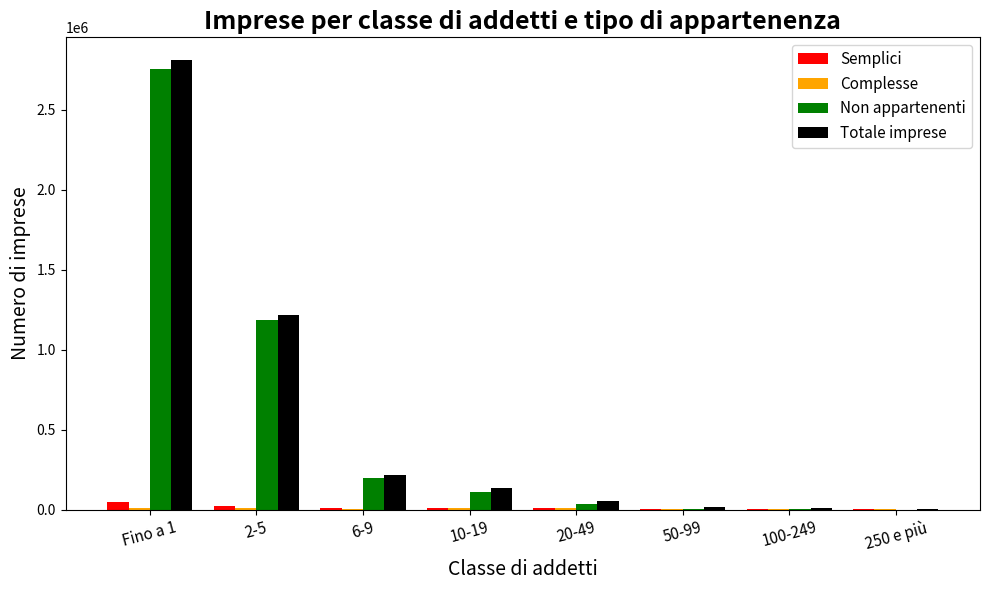

Read the Totale imprese value at 2-5, to the nearest 100.

1217300